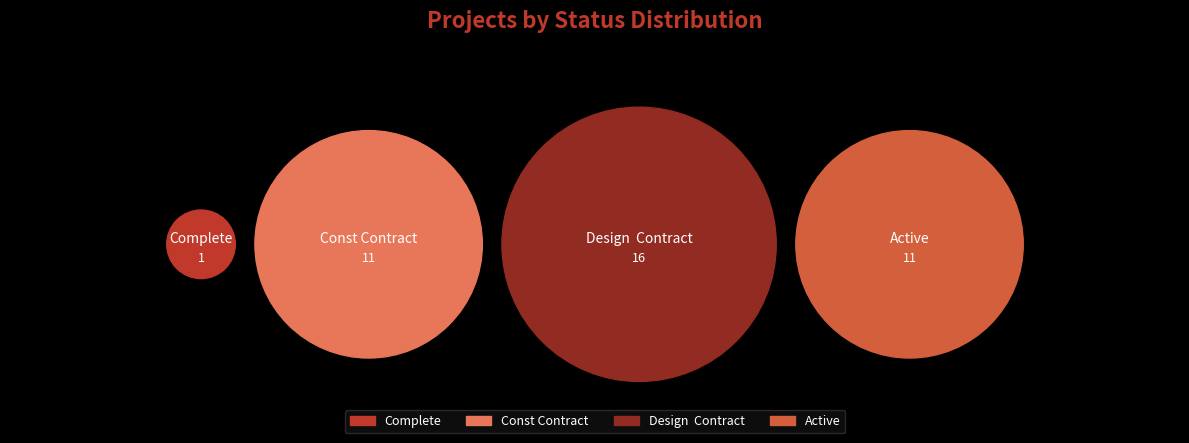

Is it true that Design  Contract is 50% of the pie?

False